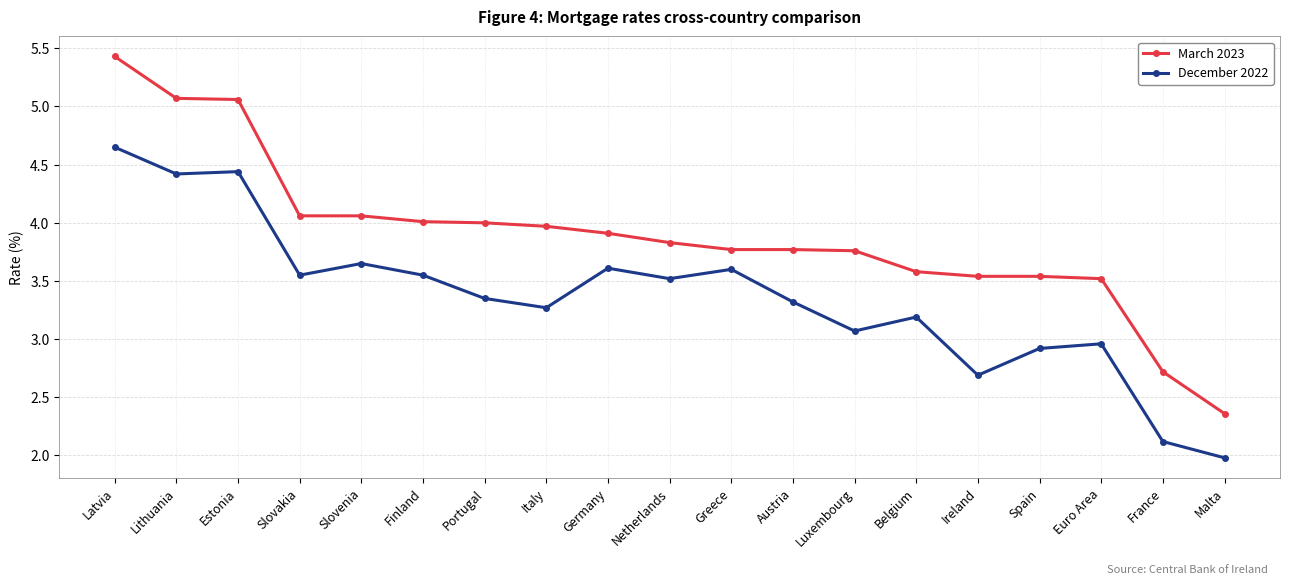

What is the smallest value displayed?

2.0